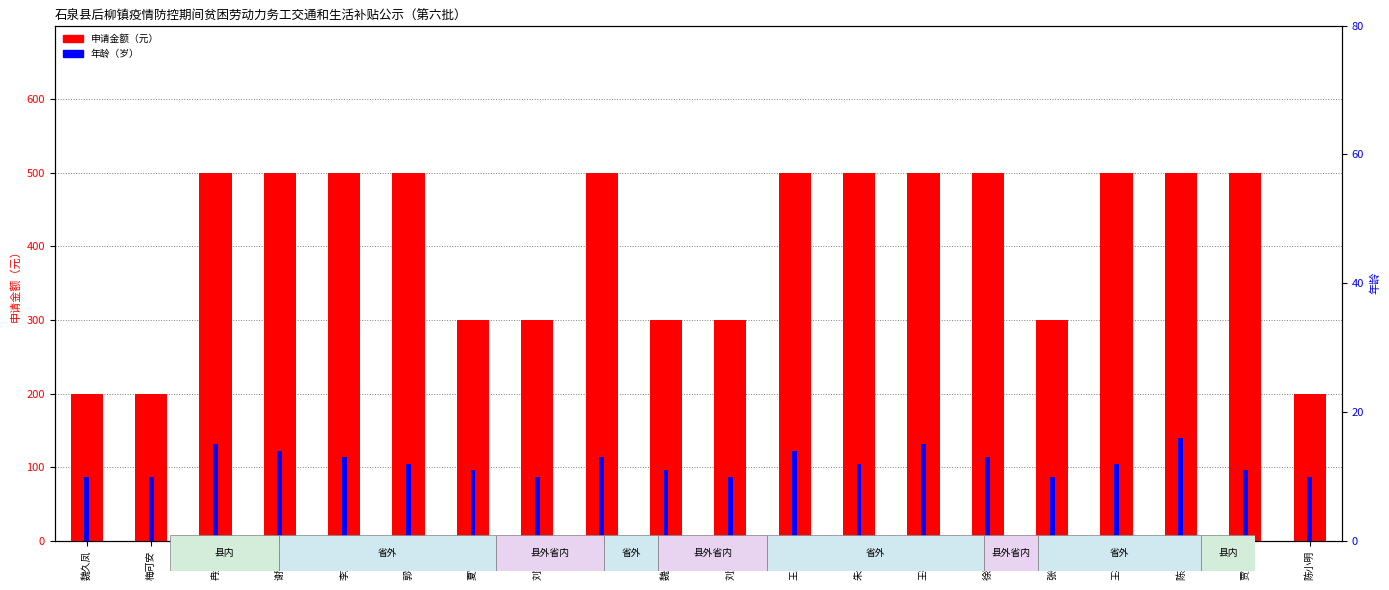

Reading left to right, what are all the values shown in this chart?

申请金额（元）: 魏久凤=200	梅可安=200	冉光明=500	谢帮奎=500	李志明=500	郭学美=500	夏富军=300	刘家凤=300	李静=500	魏久泽=300	刘清国=300	王昌塬=500	朱金翠=500	王德林=500	徐兴朋=500	张中菊=300	王礼成=500	陈英堂=500	贾东梅=500	陈小明=200
年龄（岁）: 魏久凤=10	梅可安=10	冉光明=15	谢帮奎=14	李志明=13	郭学美=12	夏富军=11	刘家凤=10	李静=13	魏久泽=11	刘清国=10	王昌塬=14	朱金翠=12	王德林=15	徐兴朋=13	张中菊=10	王礼成=12	陈英堂=16	贾东梅=11	陈小明=10